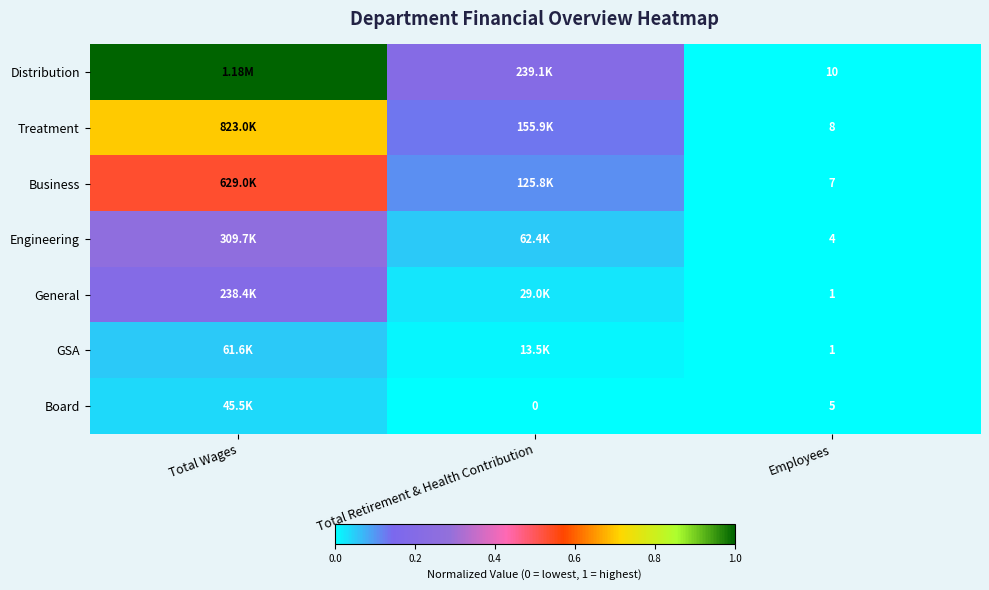

Is the value of Distribution at Employees greater than the value of Engineering at Employees?

Yes